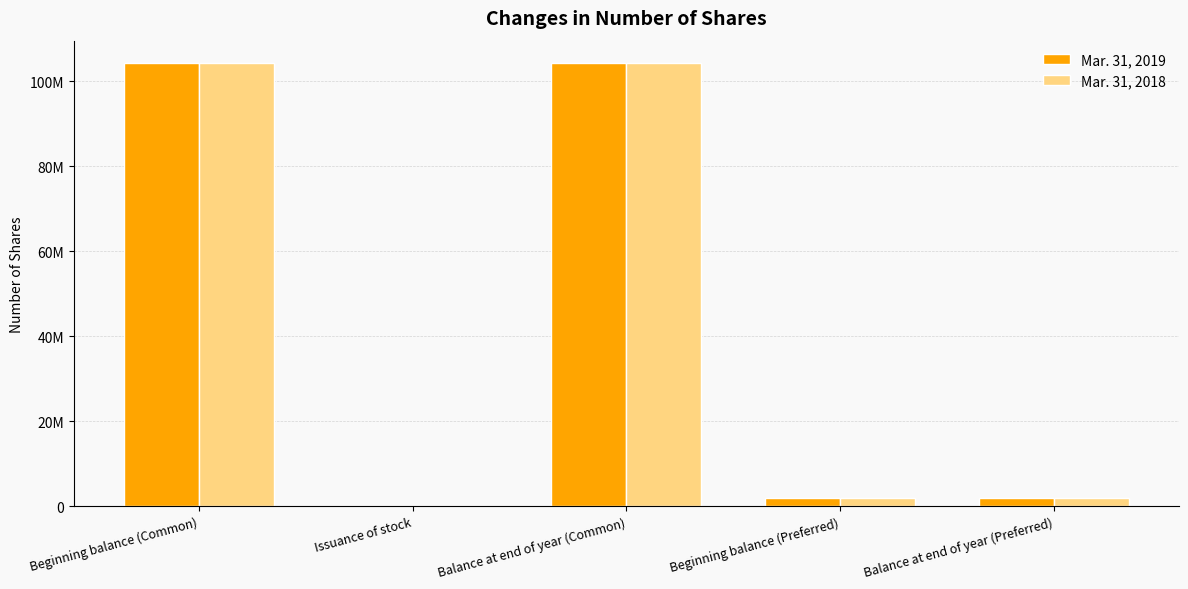

True or false: Mar. 31, 2018 has a value of 2006391 at Beginning balance (Preferred).

True